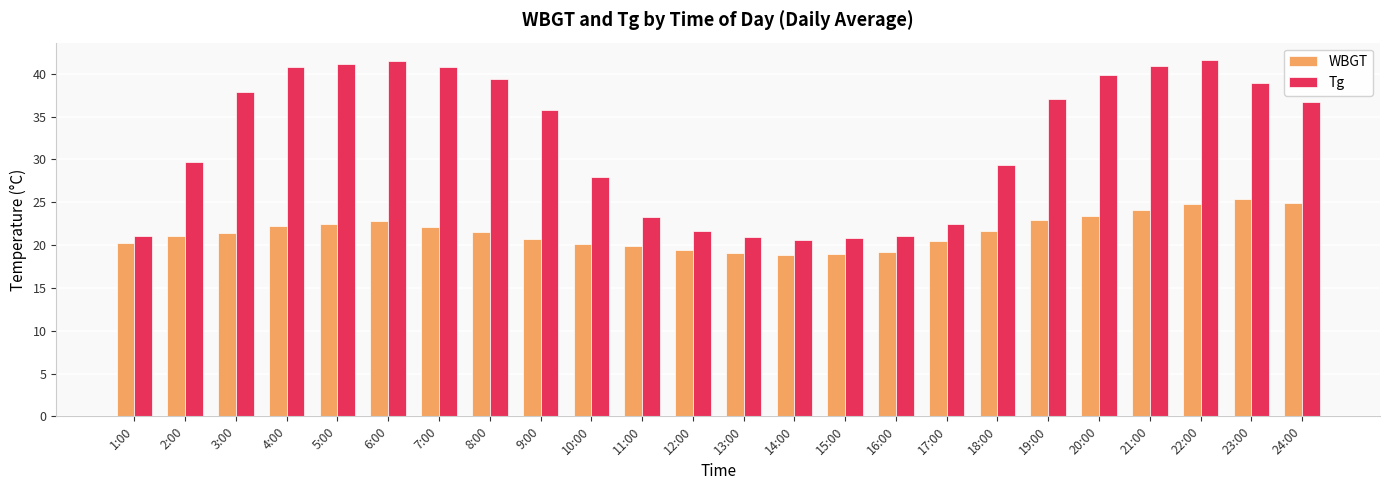

True or false: WBGT has a value of 12.7 at 12:00.

False